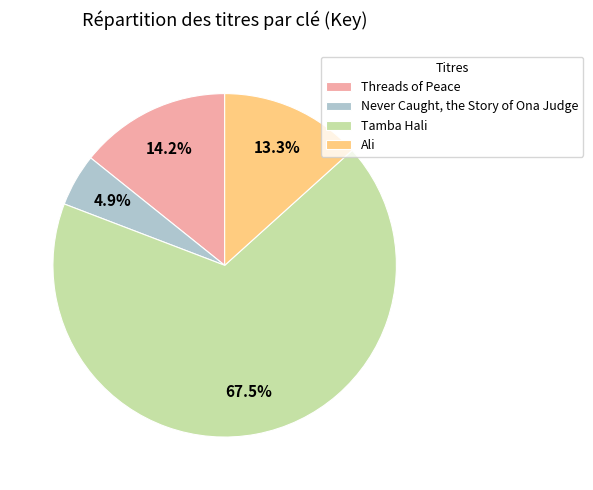

Which category has the smallest portion of the pie?

Never Caught, the Story of Ona Judge